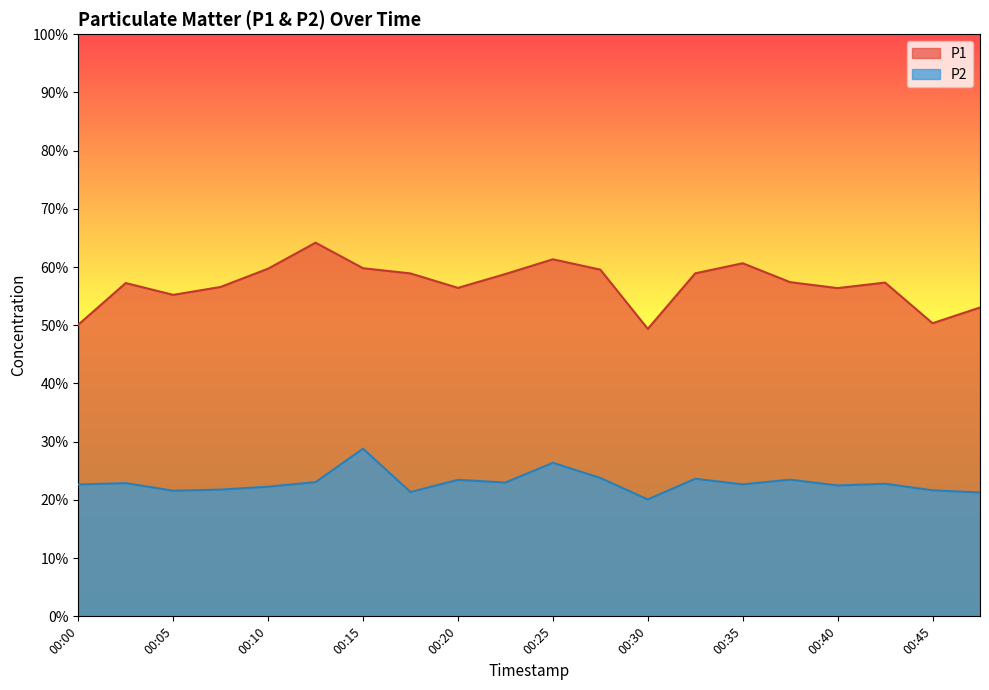

Is the value of P1 at 00:10 greater than the value of P2 at 00:30?

Yes